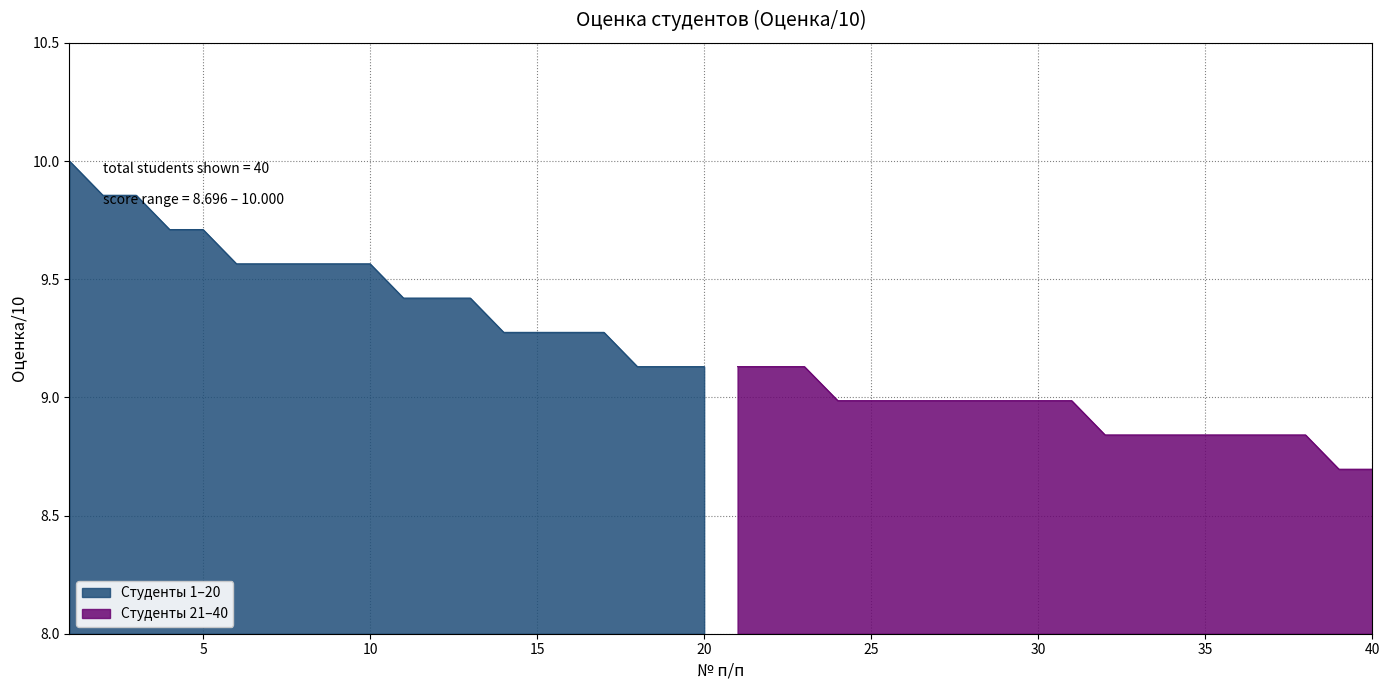

Which has a higher value, 17 or 15?

17